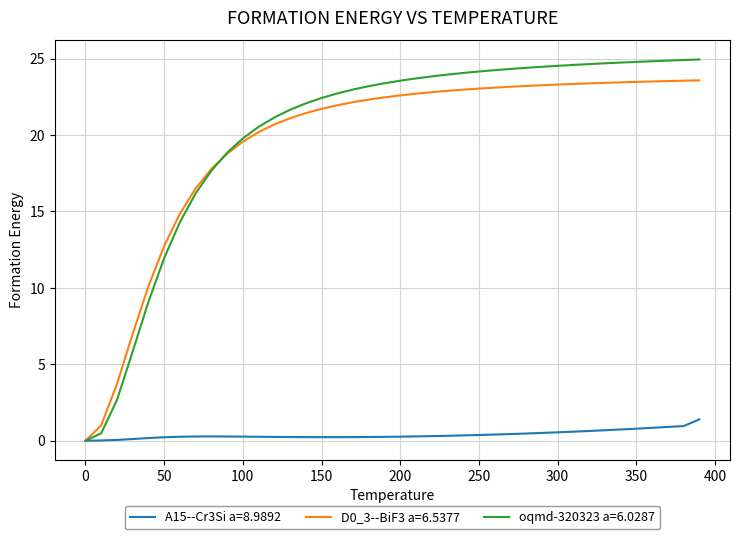

What is the greatest value displayed?

24.9